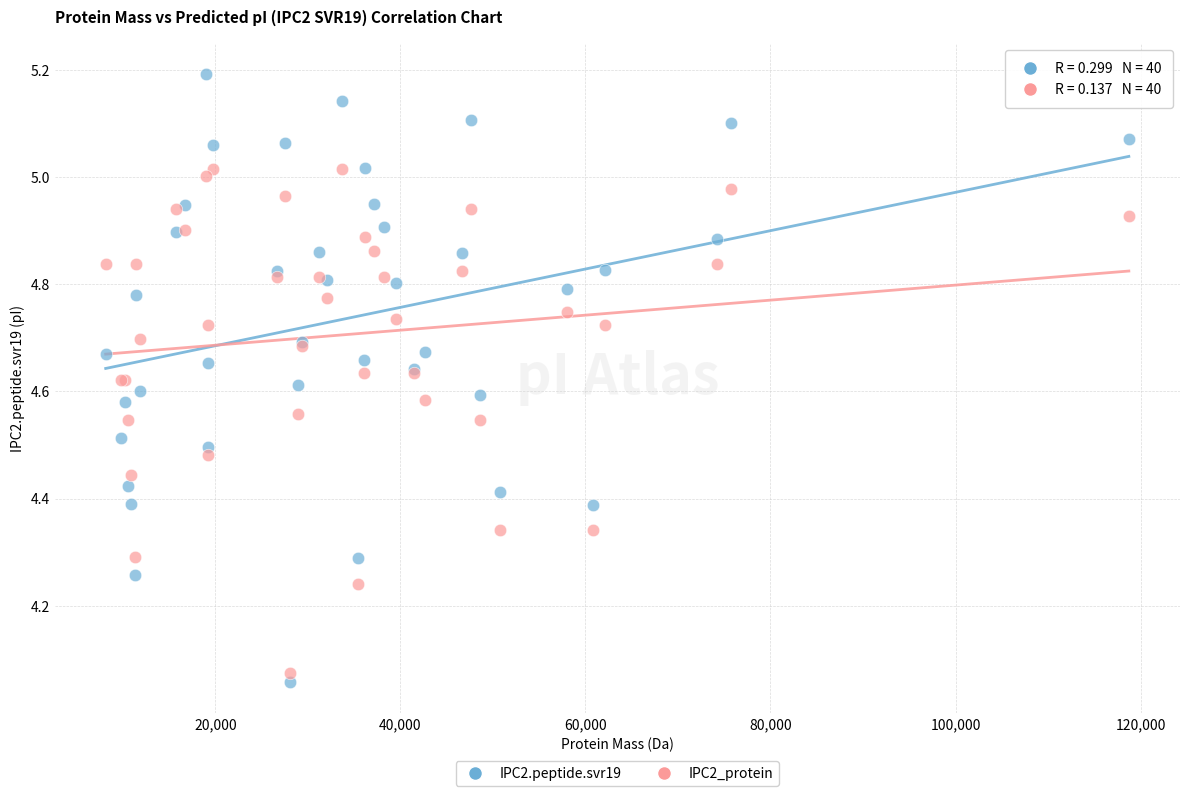

Which series has the largest Y range (max minus min)?

IPC2.peptide.svr19